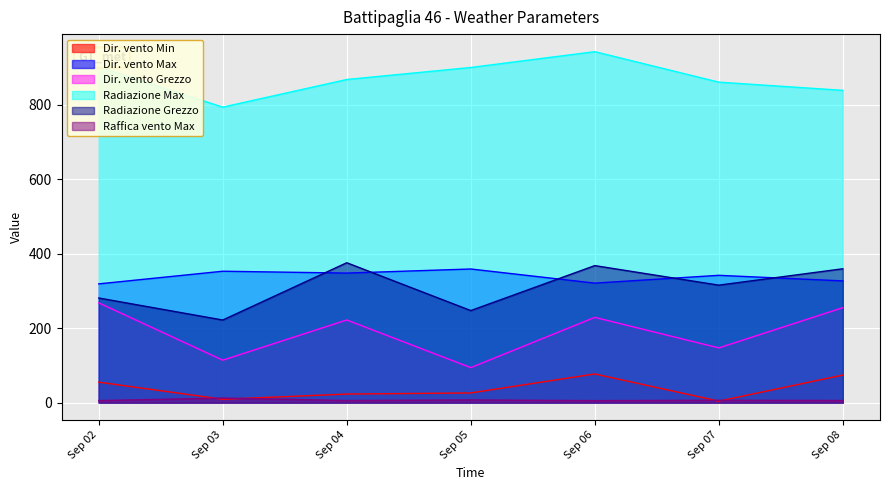

What is the difference between the highest and lowest values at Sep 08?

833.3